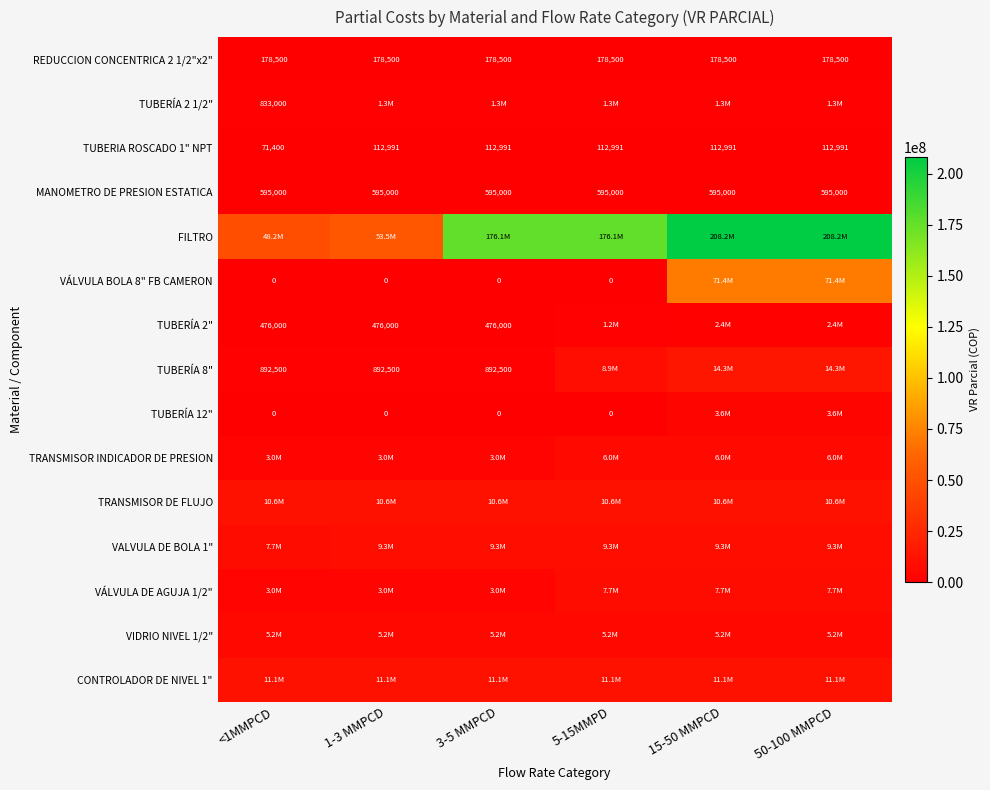

At how many categories does at least one series exceed 31839858?

6